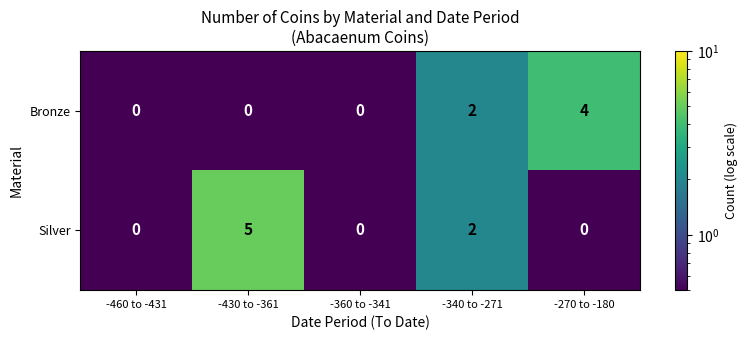

Rank the series by their maximum value, from highest to lowest.

Silver, Bronze